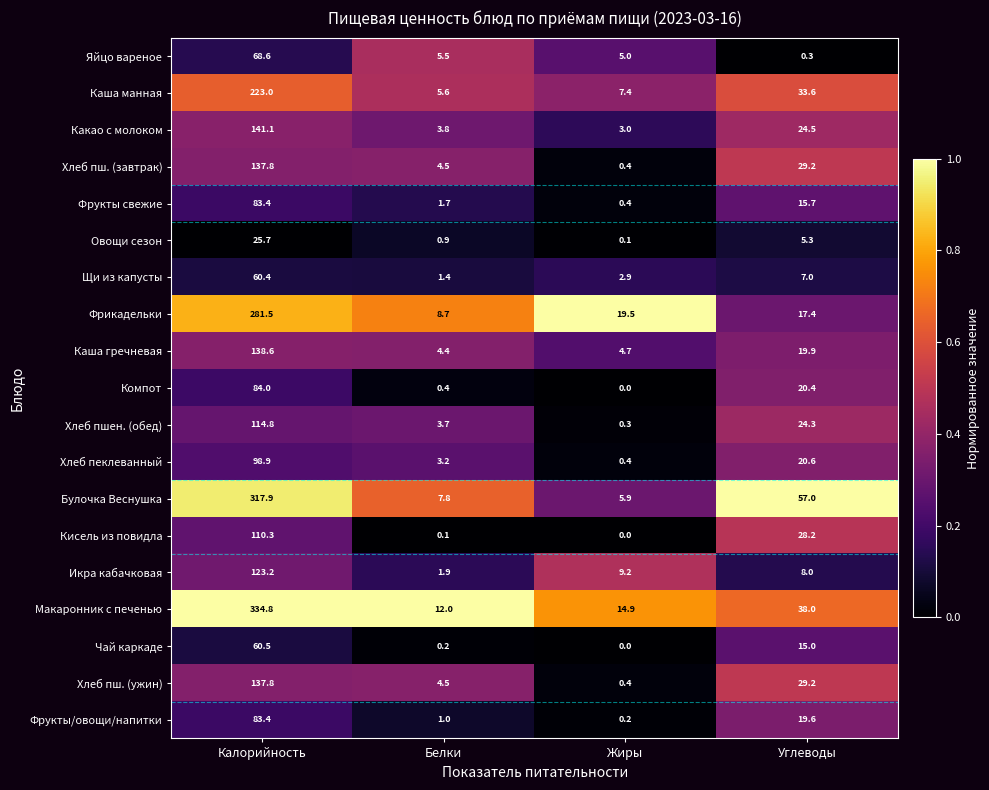

Where does the Щи из капусты series first go above 7?

Калорийность